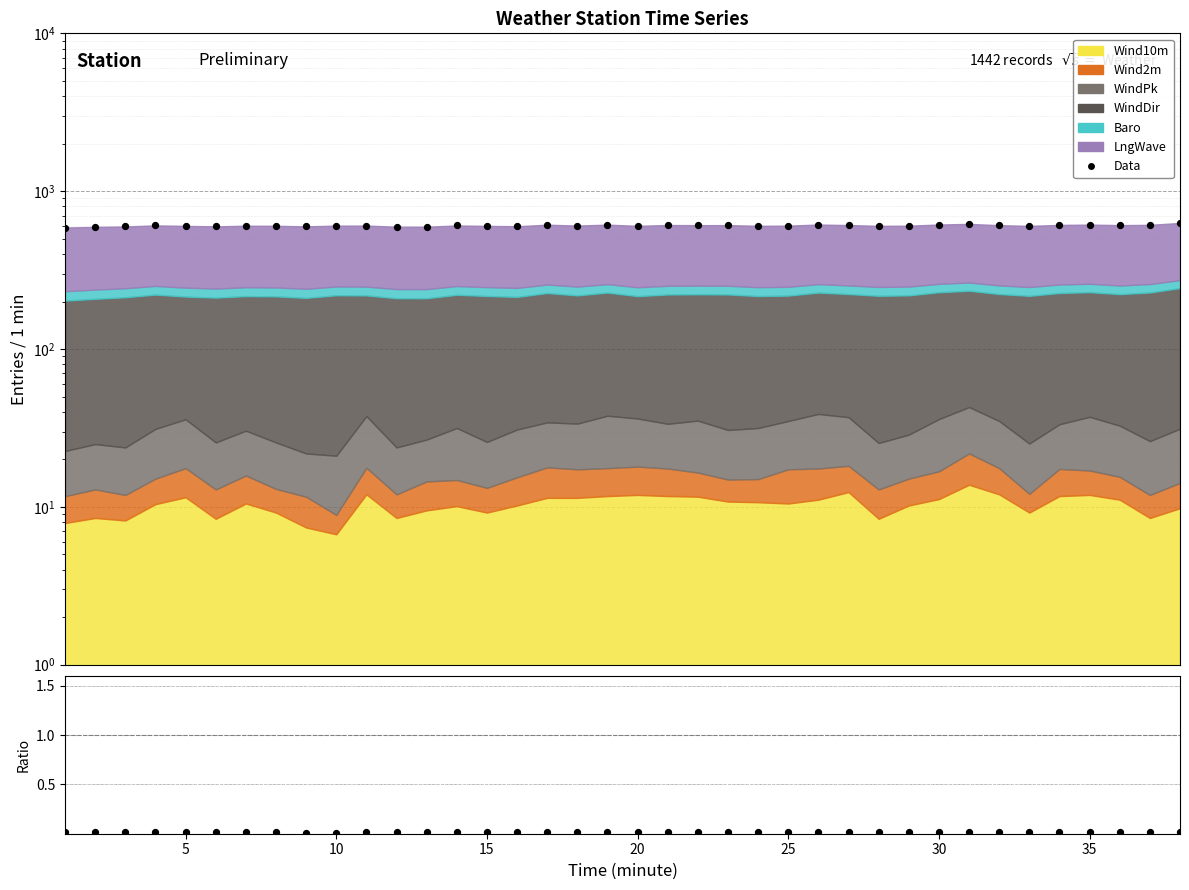

Which series has the largest Y range (max minus min)?

Data